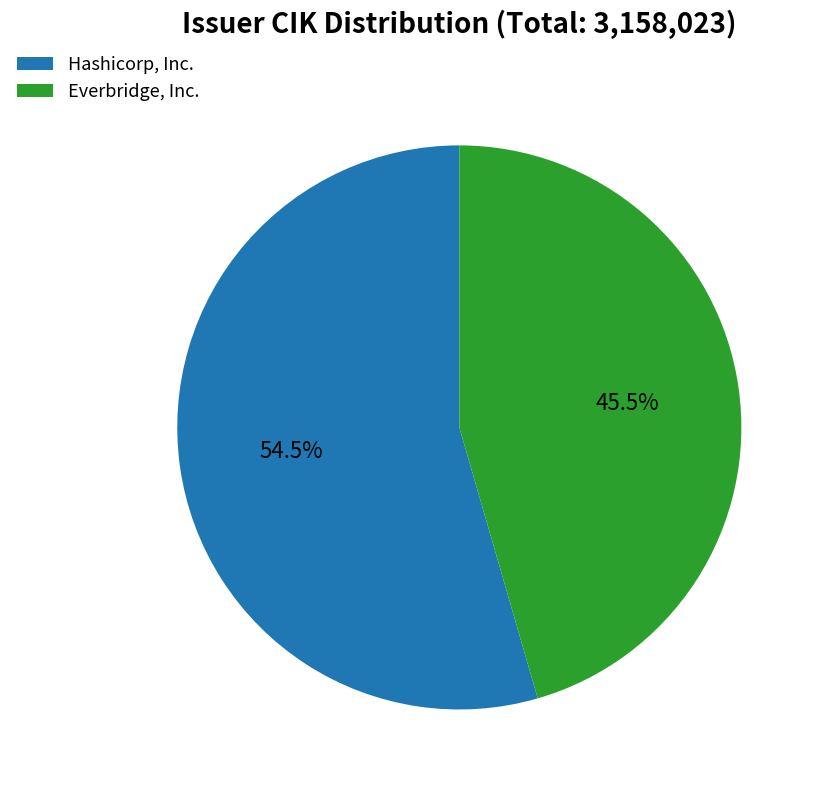

How many segments does this pie chart have?

2